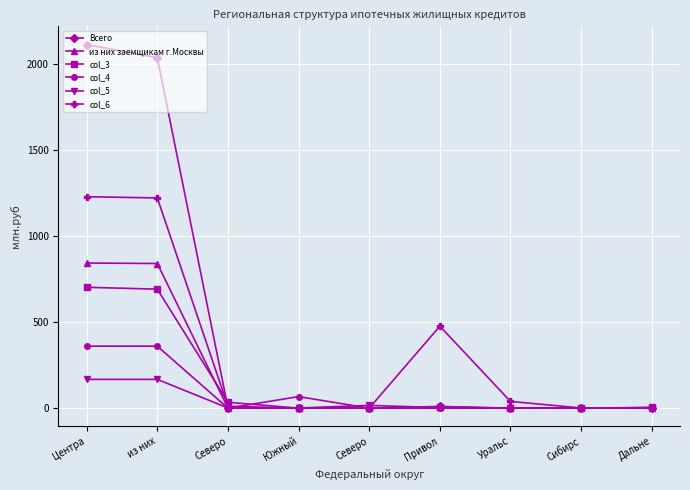

Reading right to left, extract all data points from this chart.

Всего: 3	0	0	10	0	0	2	2035	2112
из них заемщикам г.Москвы: 3	0	0	6	0	0	0	840	843
col_3: 4	0	0	5	0	0	34	691	702
col_4: 0	0	0	0	0	67	0	360	360
col_5: 0	0	0	3	16	1	1	167	167
col_6: 0	1	39	476	0	0	11	1221	1228